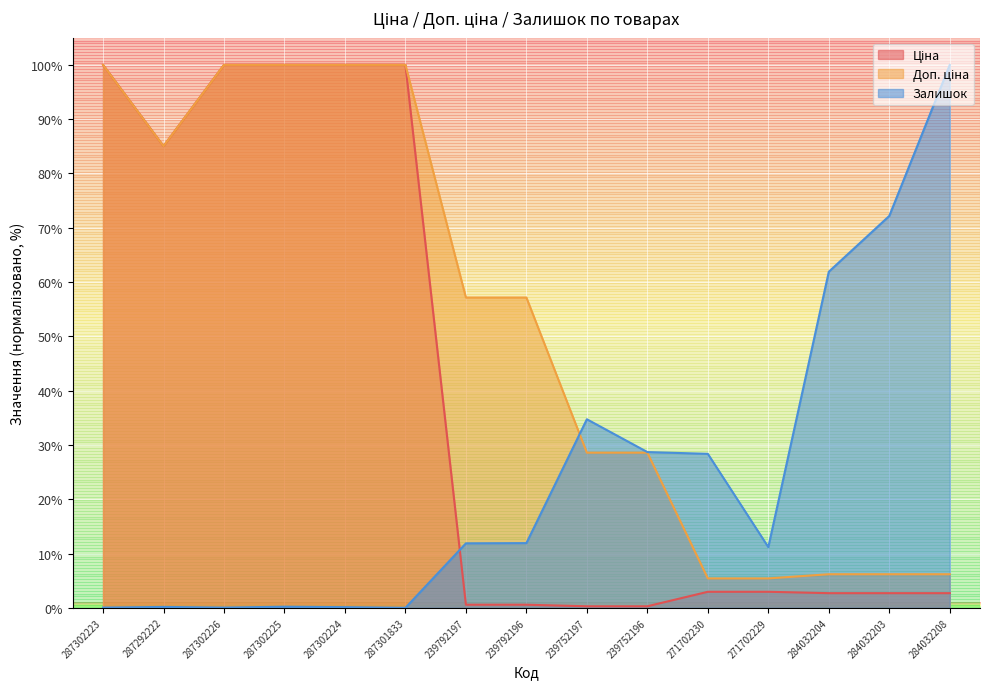

What is the label of the 4th point from the left?

287302225